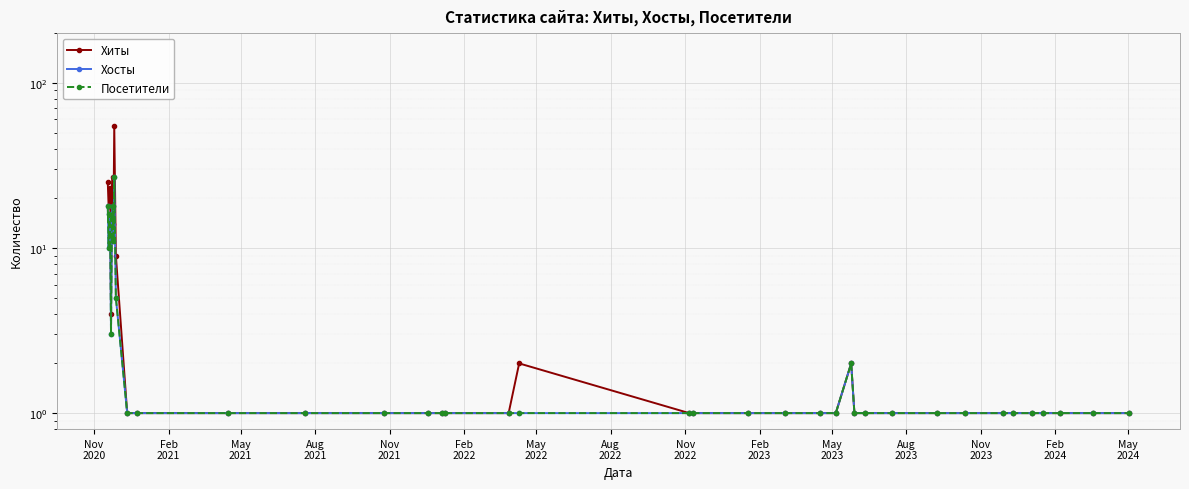

What is the average value of the Хиты series?

6